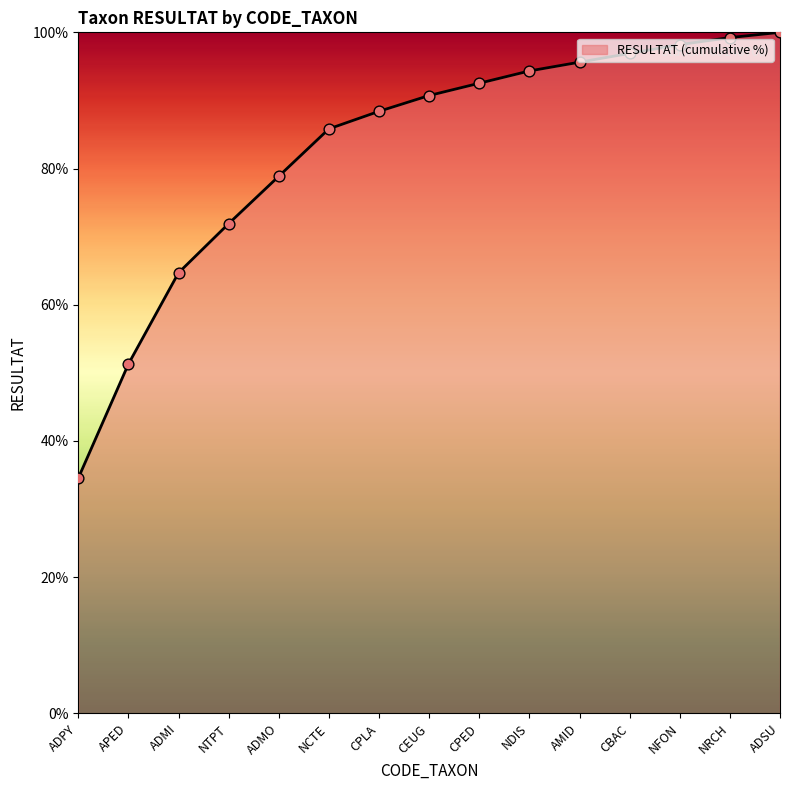

What is the change in value from NCTE to CBAC?

+11.1